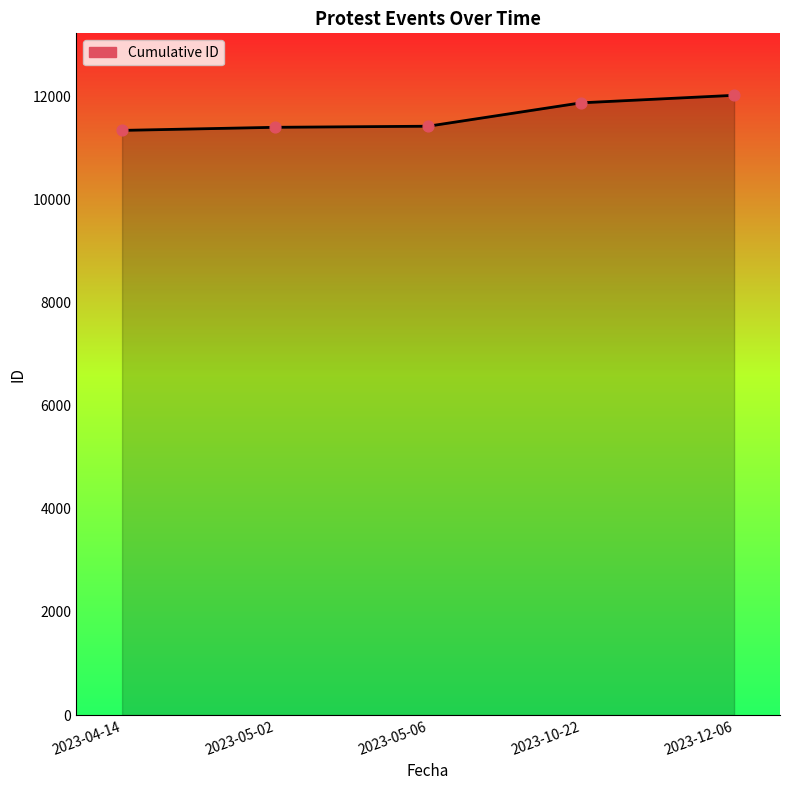

Between 2023-10-22 and 2023-05-06, which is larger?

2023-10-22